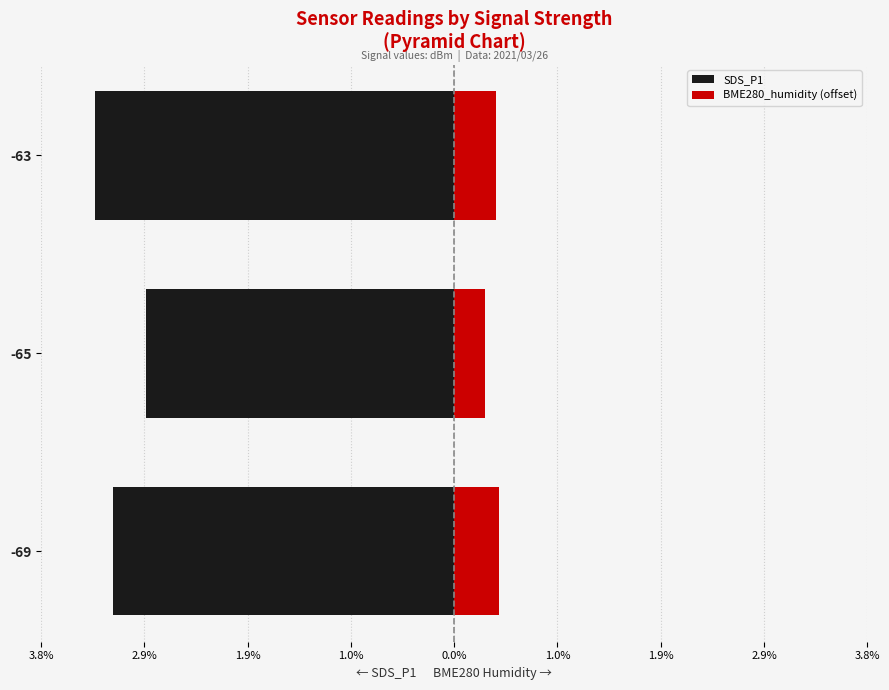

How many bars are there in total?

6